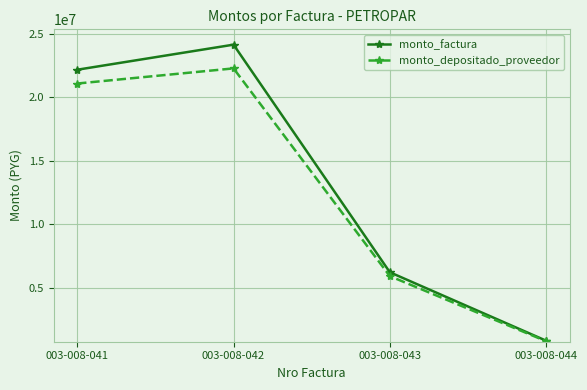

List the series in order of their peak value, highest first.

monto_factura, monto_depositado_proveedor